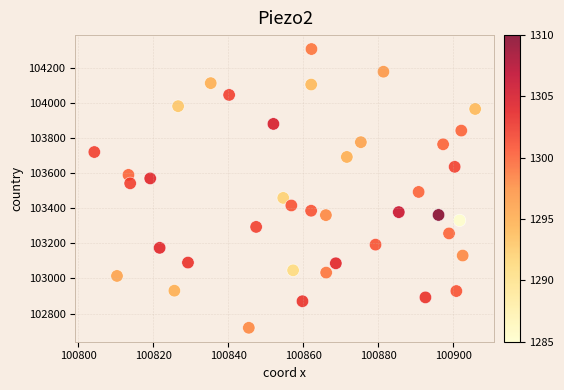

What is the range of Y values (max minus min)?

1586